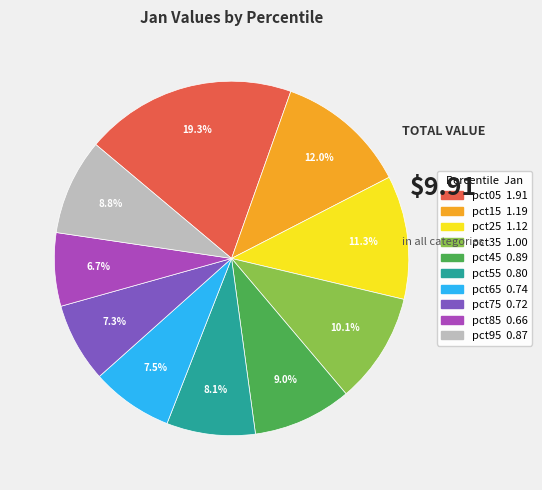

How many slices are in this pie chart?

10